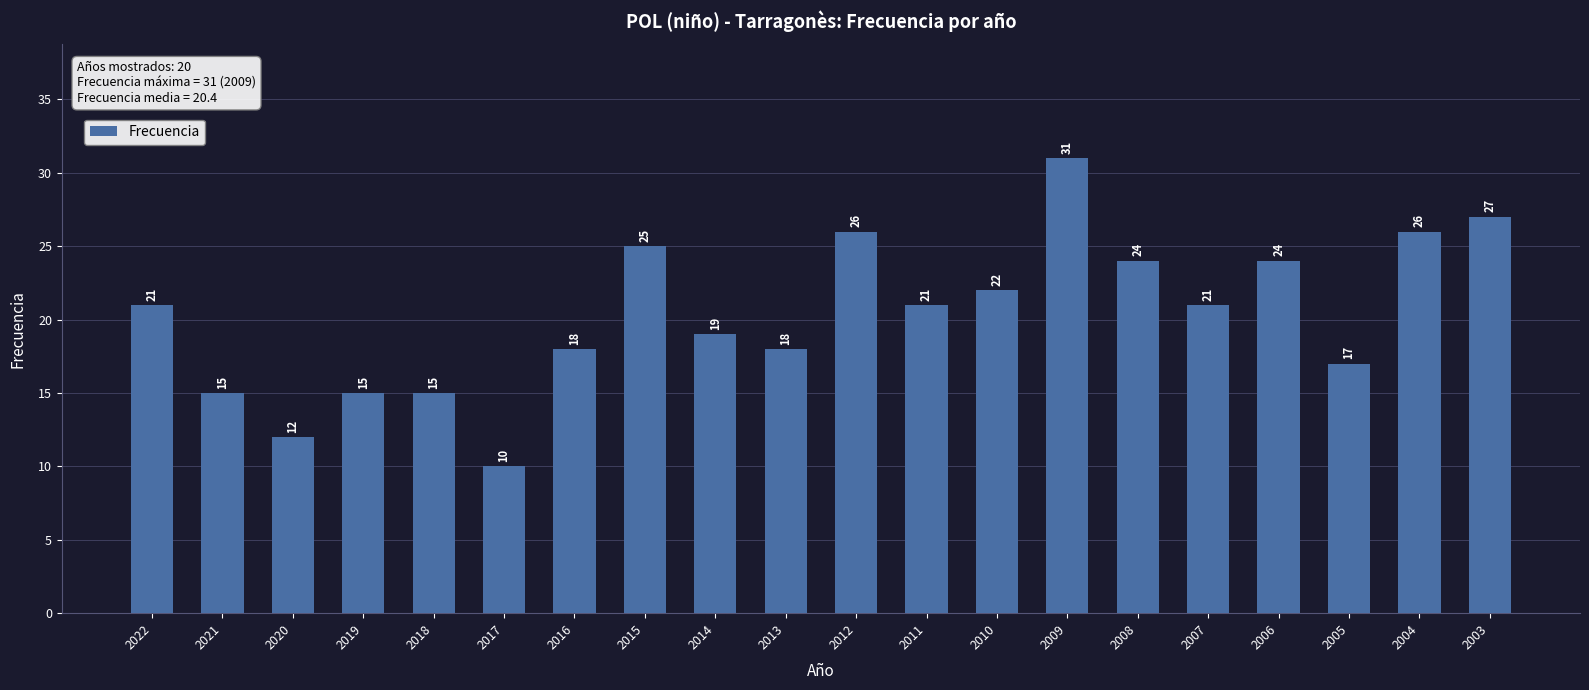

Are the bars grouped side by side (vs. stacked)?

No